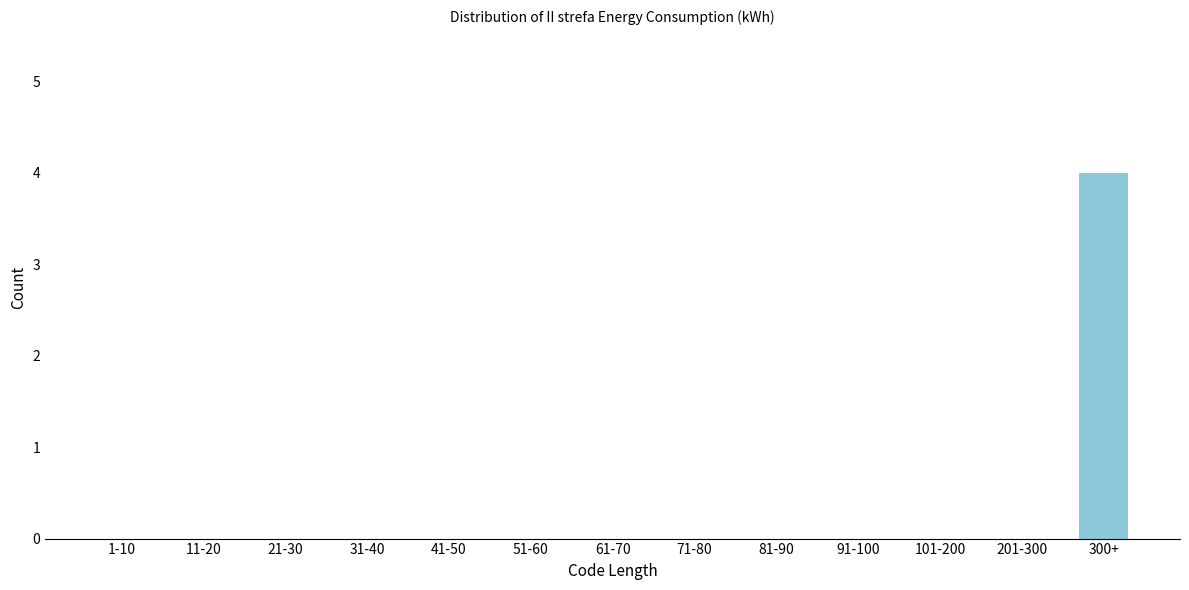

Reading left to right, extract all data points from this chart.

1-10=0	11-20=0	21-30=0	31-40=0	41-50=0	51-60=0	61-70=0	71-80=0	81-90=0	91-100=0	101-200=0	201-300=0	300+=4